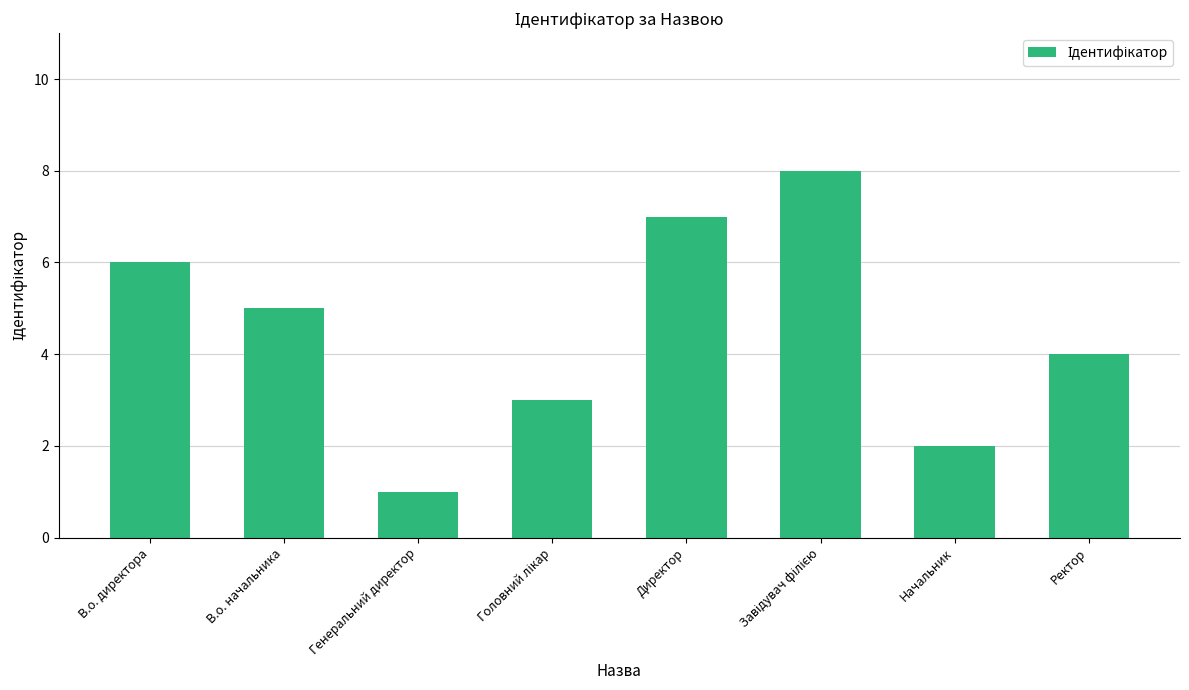

What is the label of the 1st bar from the right?

Ректор